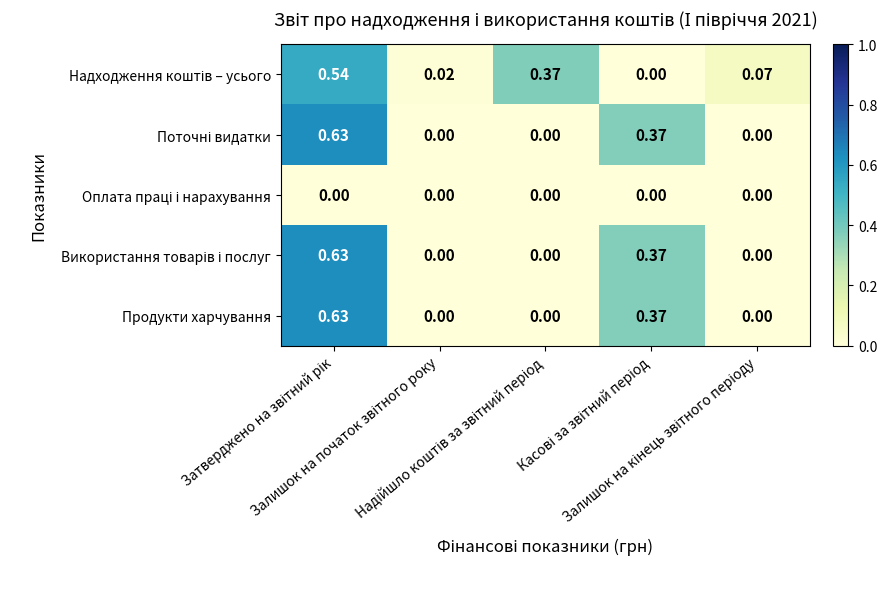

What is the spread (max minus min) of values at Затверджено на звітний рік?

0.6